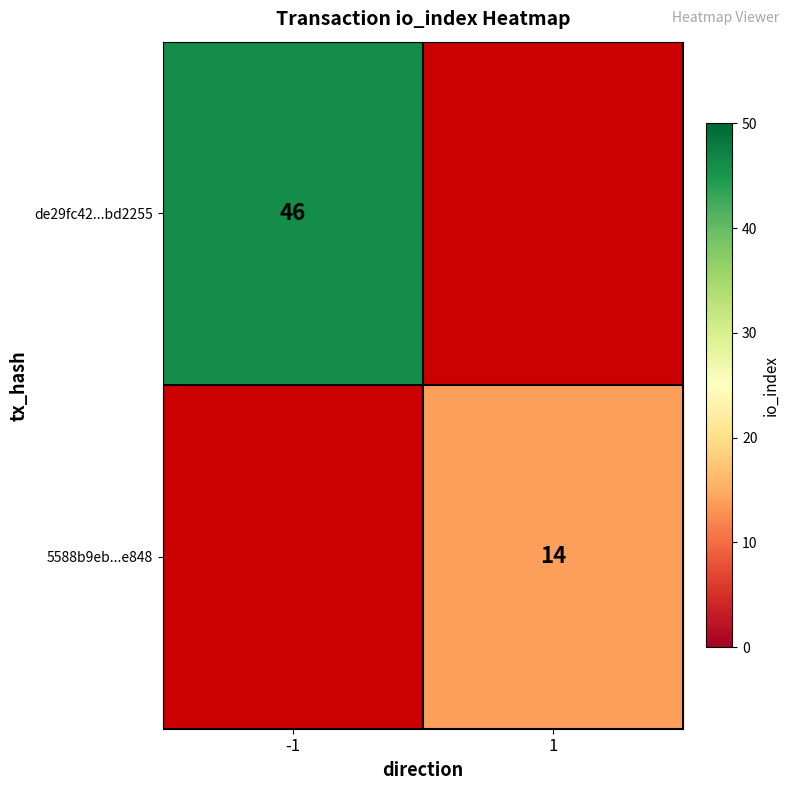

The value of 5588b9eb...e848 at 1 is 14. True or false?

True